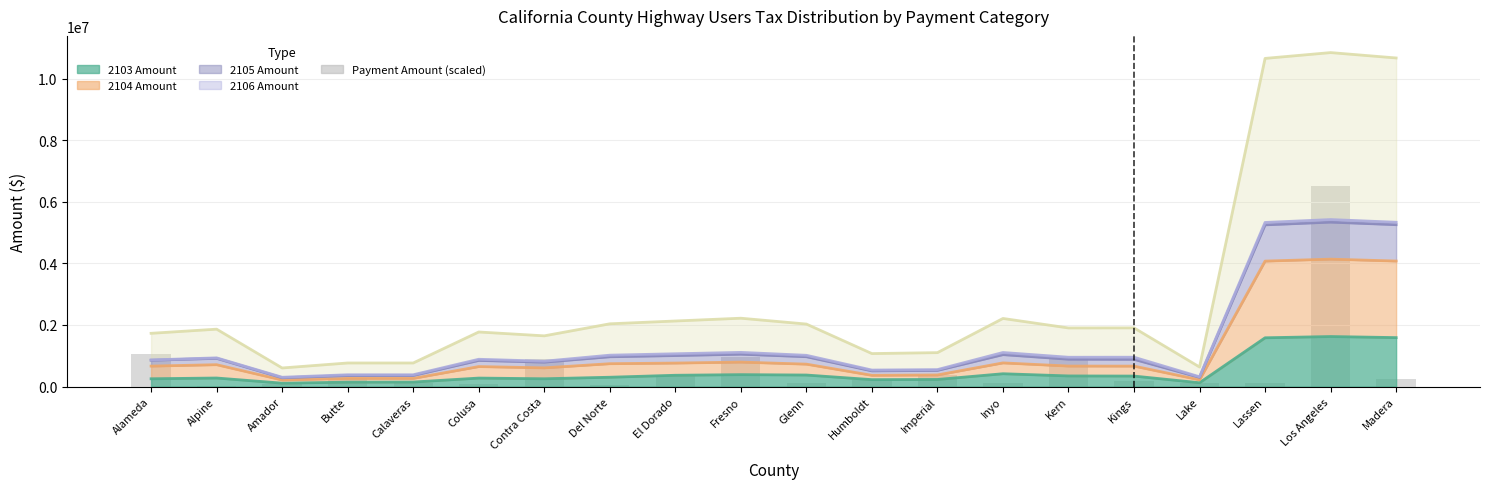

At which category does the chart reach its peak across all series?

Los Angeles